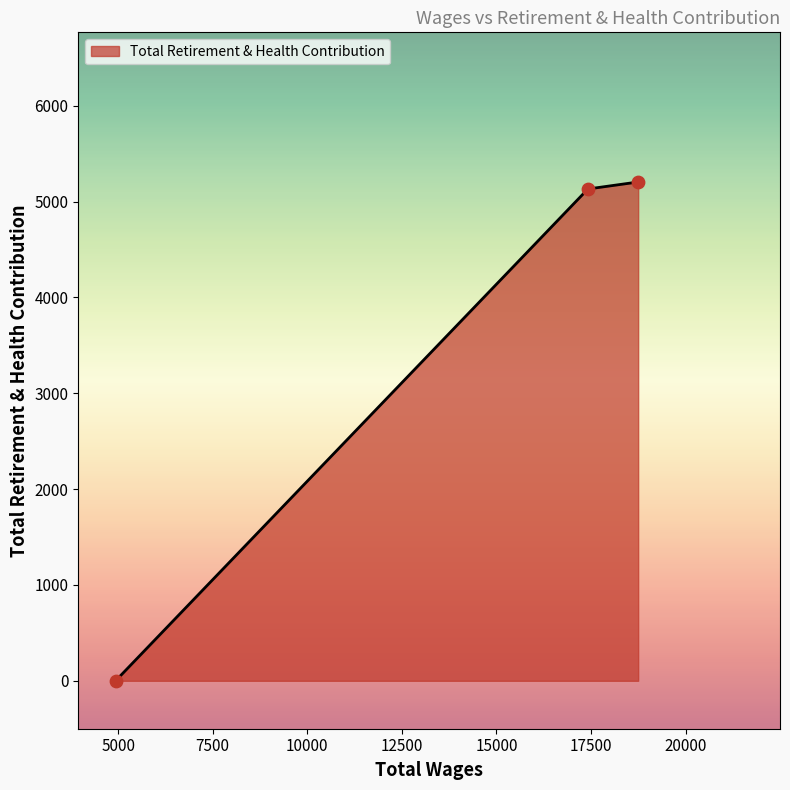

What is the greatest value displayed?

5204